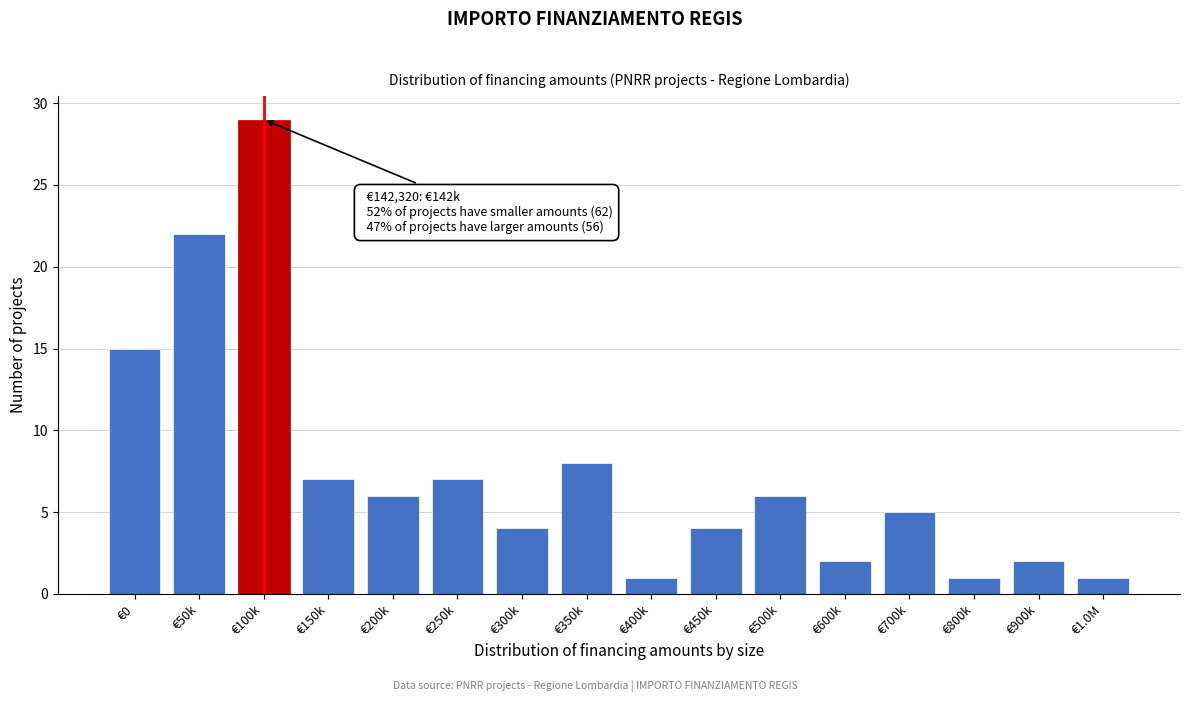

Reading right to left, transcribe all the data shown in this chart.

€1.0M=1	€900k=2	€800k=1	€700k=5	€600k=2	€500k=6	€450k=4	€400k=1	€350k=8	€300k=4	€250k=7	€200k=6	€150k=7	€100k=29	€50k=22	€0=15